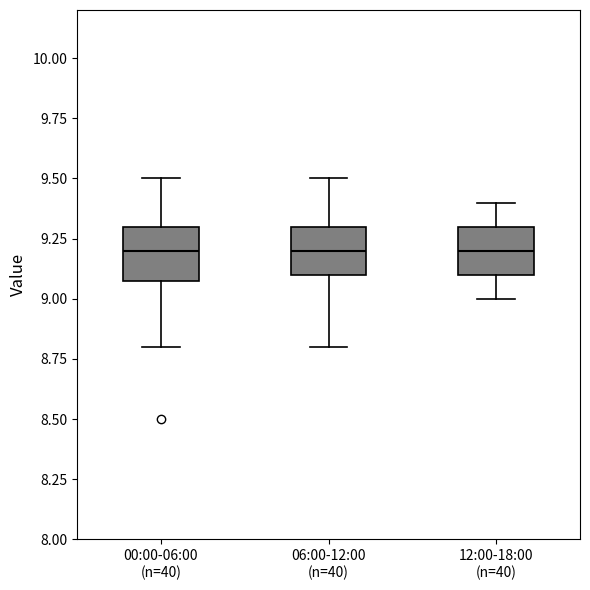

Where is the lower edge of the box for 12:00-18:00 (n=40) on the y-axis? The values are not printed on the chart, so give them approximately, as read against the axis.

9.1